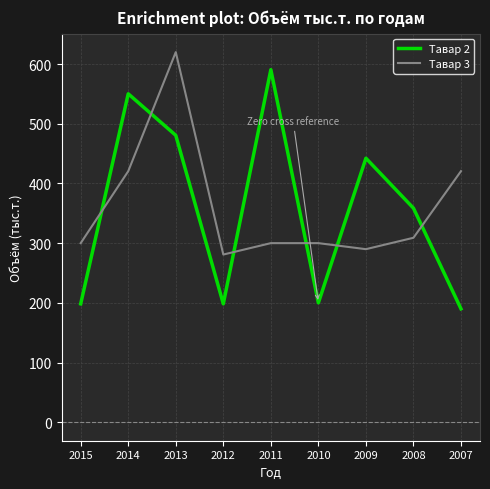

What is the difference between the maximum and minimum values in the Тавар 3 series?

339.1